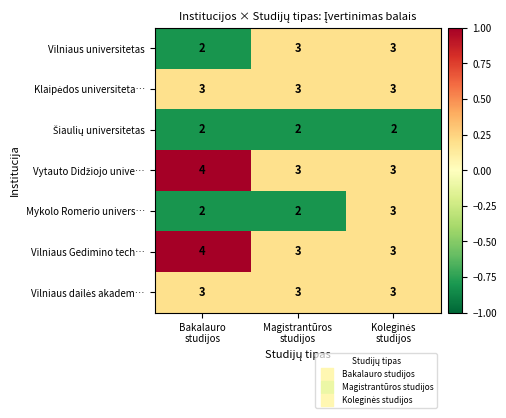

What is the total value across all series at Magistrantūros
studijos?

19